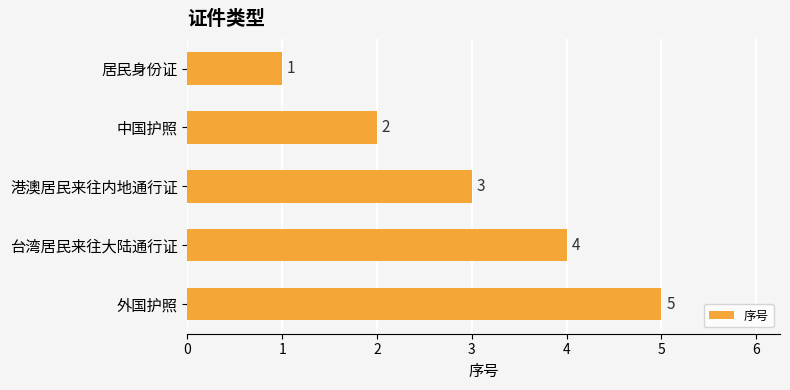

Rank the categories by value from highest to lowest.

外国护照, 台湾居民来往大陆通行证, 港澳居民来往内地通行证, 中国护照, 居民身份证